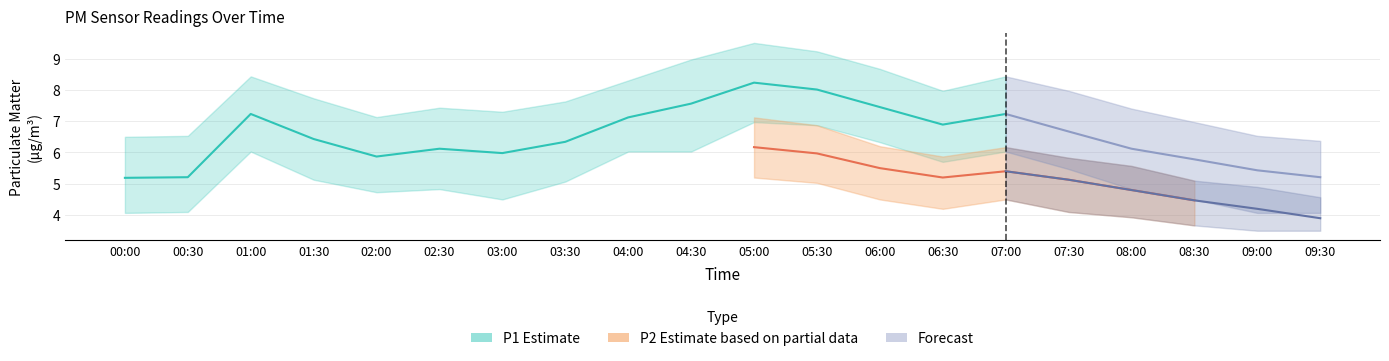

The P1_upper series shows 8.4 at 01:00. True or false?

True